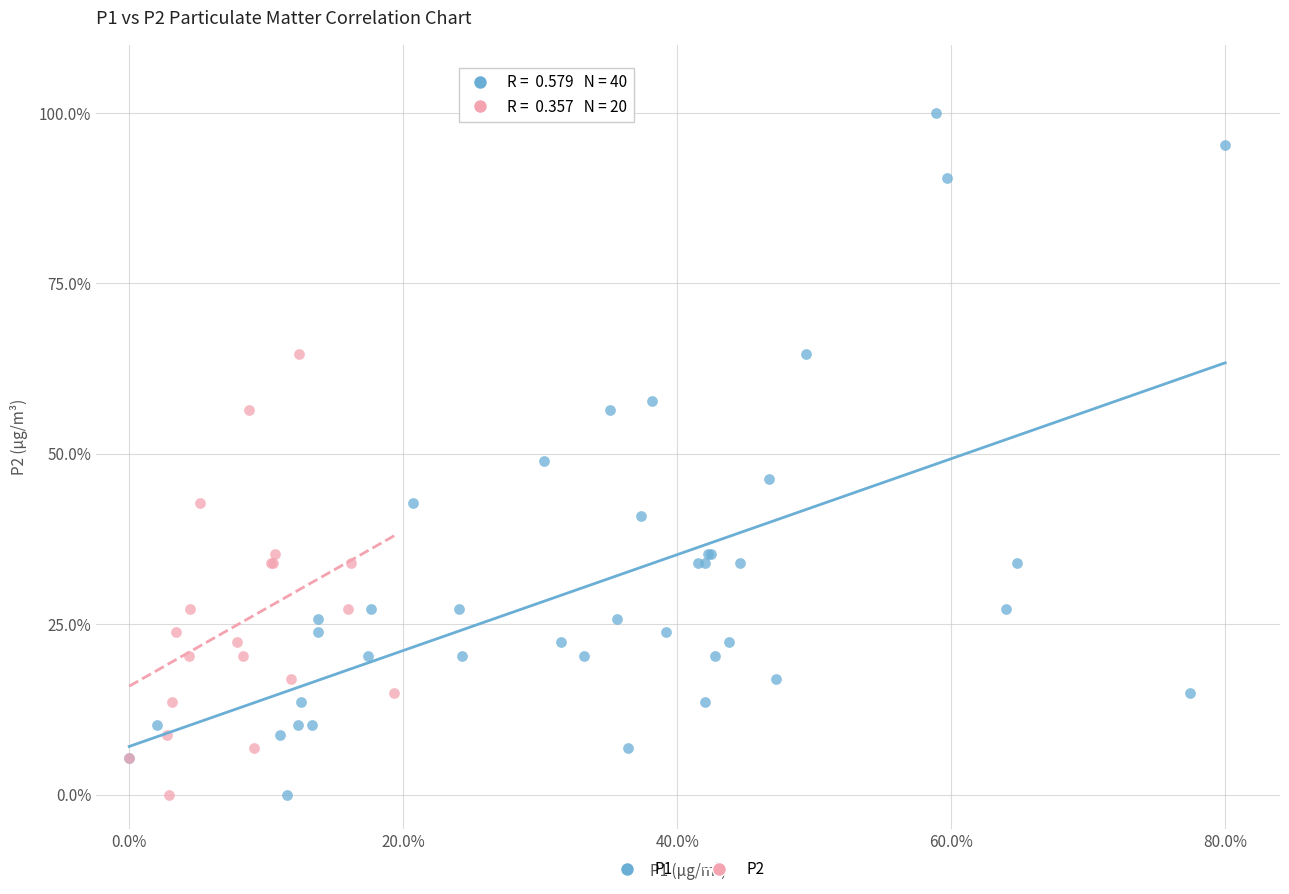

What are all the series names shown in the legend?

P1, P2